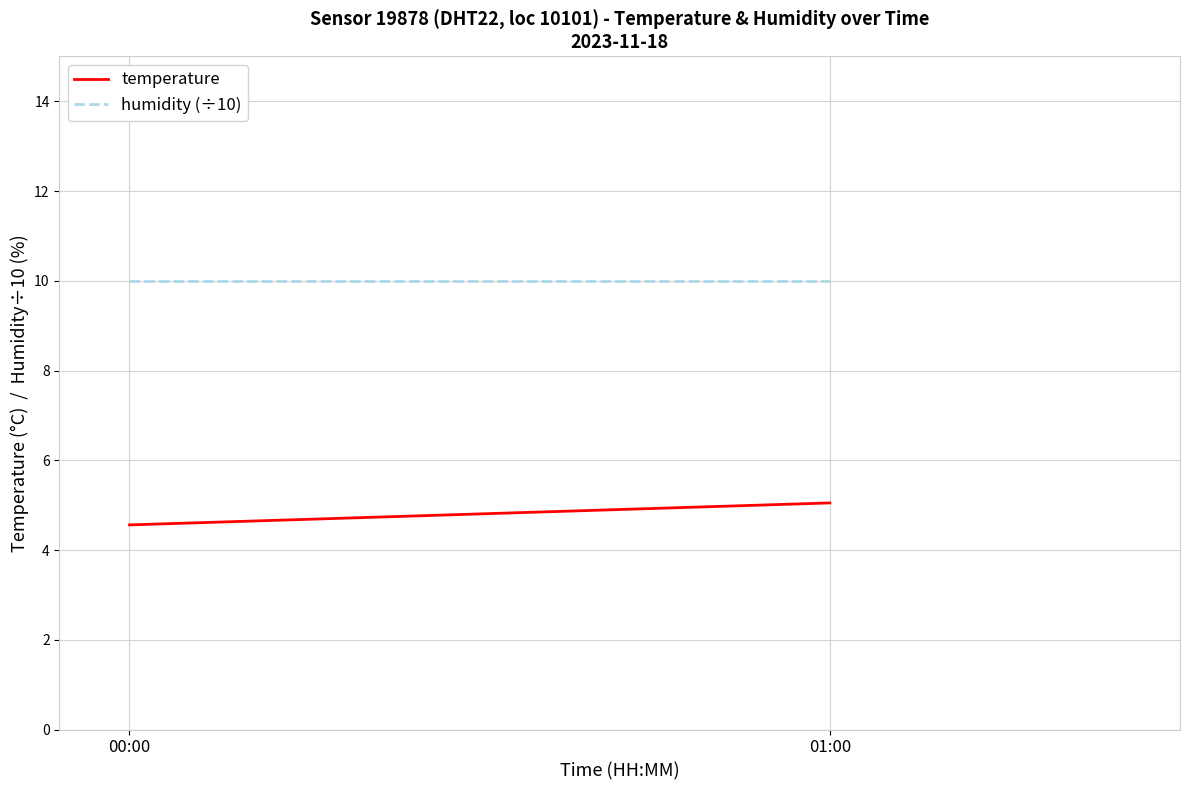

What is the smallest value displayed?

4.6